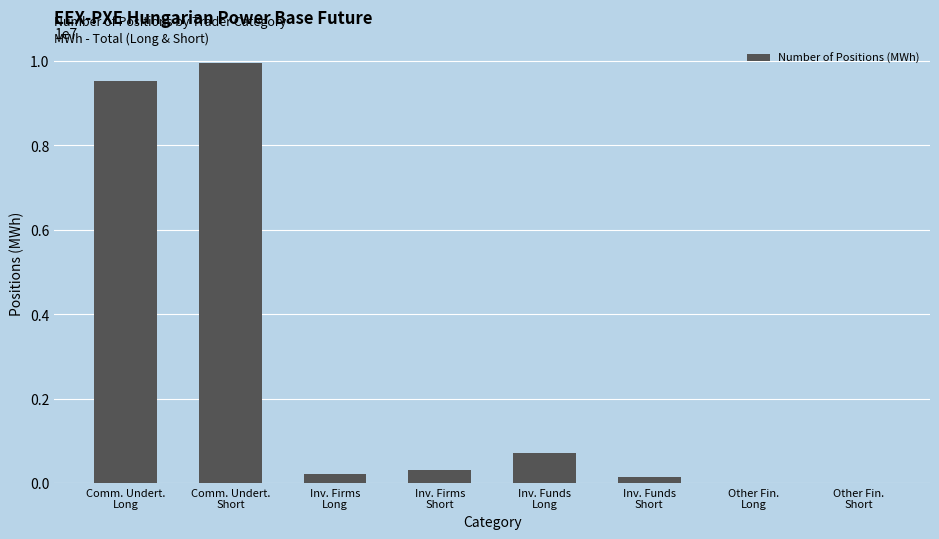

Reading right to left, extract all data points from this chart.

0	0	136488	714238	312167	214118	9933936	9515723